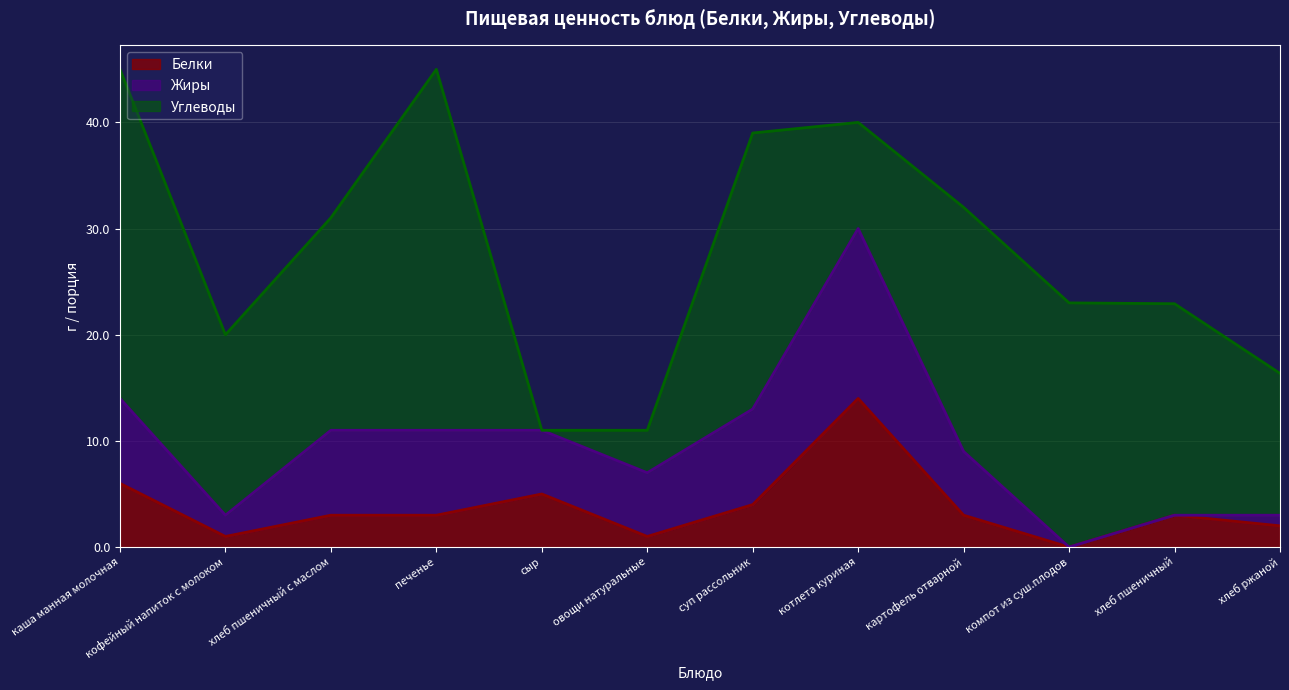

Between котлета куриная and компот из суш.плодов, which is larger?

котлета куриная